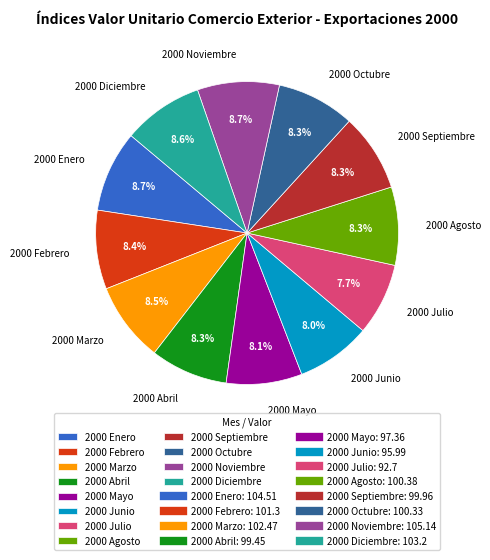

What percentage is the 2000 Julio slice, to the nearest percent?

8%